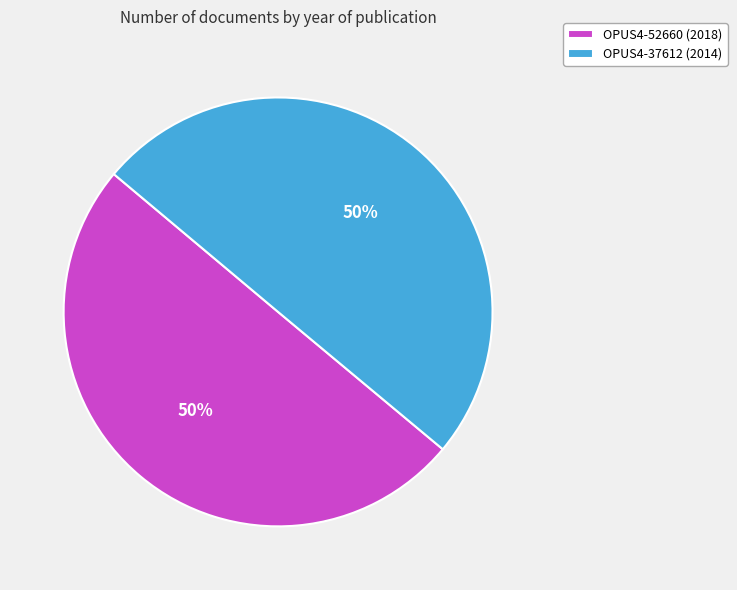

To the nearest percent, what percentage of the pie is OPUS4-37612 (2014)?

50%